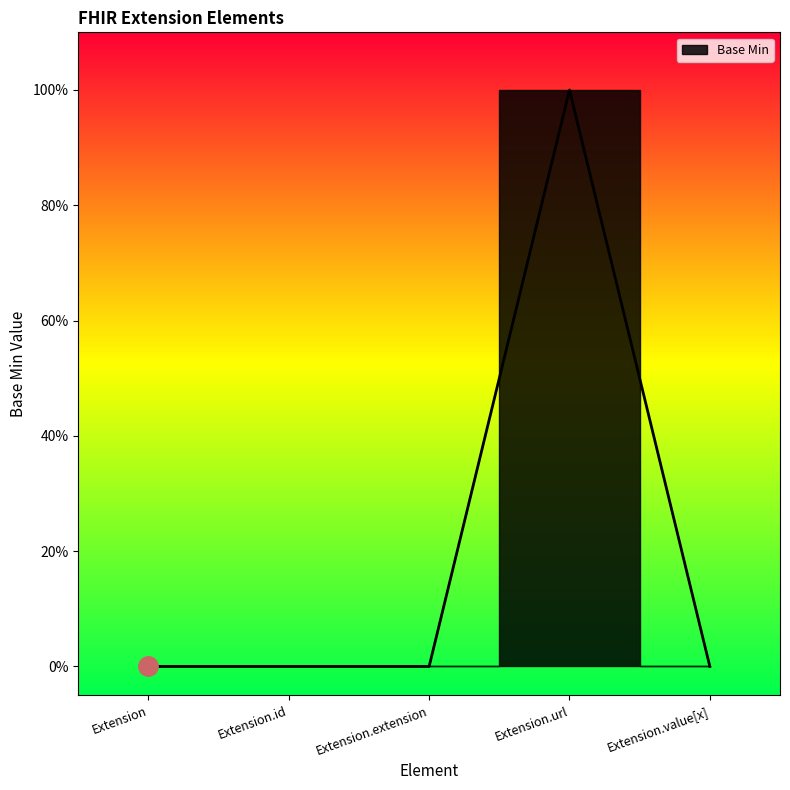

Which category has the highest value across all series?

Extension.url